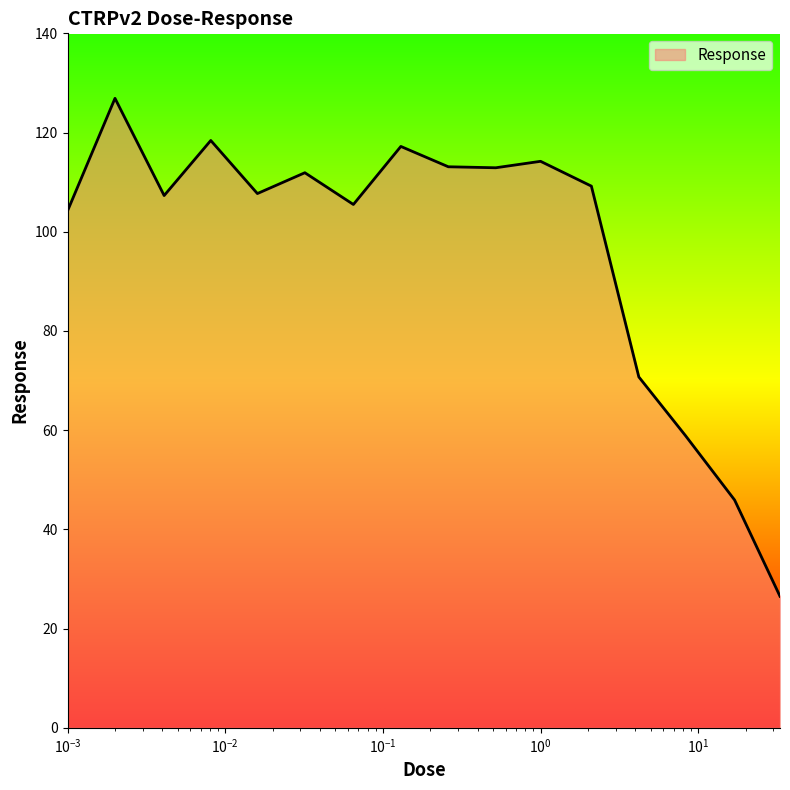

What is the maximum value shown in the chart?

126.9